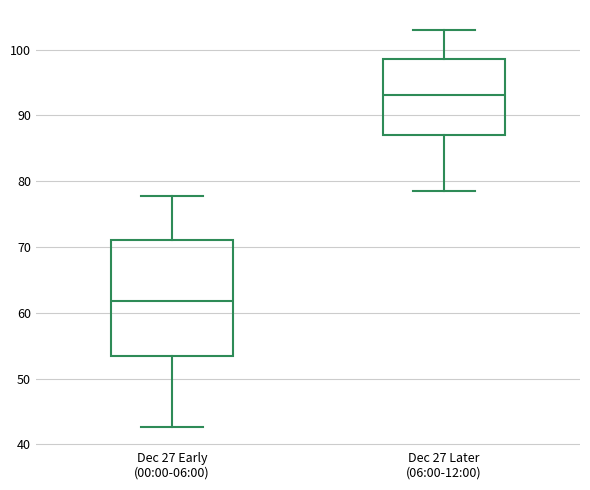

Reading left to right, read every box against the y-axis: the position of its median line, the range the box covers, and the ends of its whiskers. The values are not printed on the chart, so give them approximately, as read against the axis.

Dec 27 Early (00:00-06:00): median 62, box 53 to 71, whiskers 43 to 78
Dec 27 Later (06:00-12:00): median 93, box 87 to 99, whiskers 79 to 103